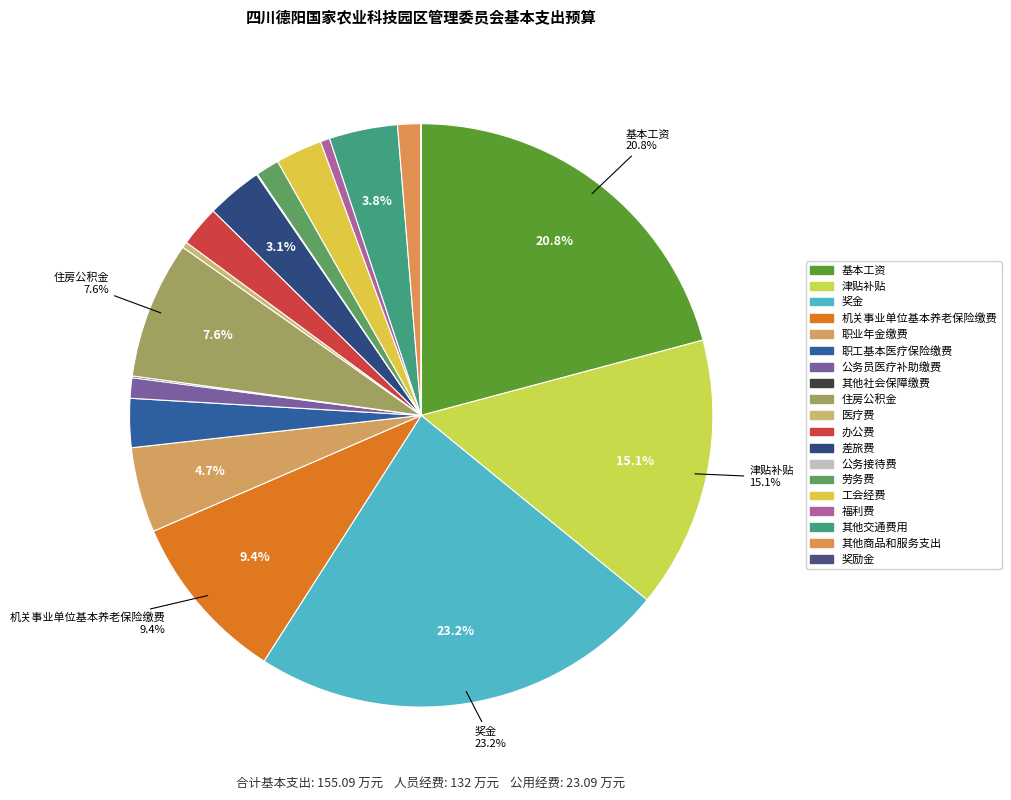

Which category has the smallest portion of the pie?

奖励金